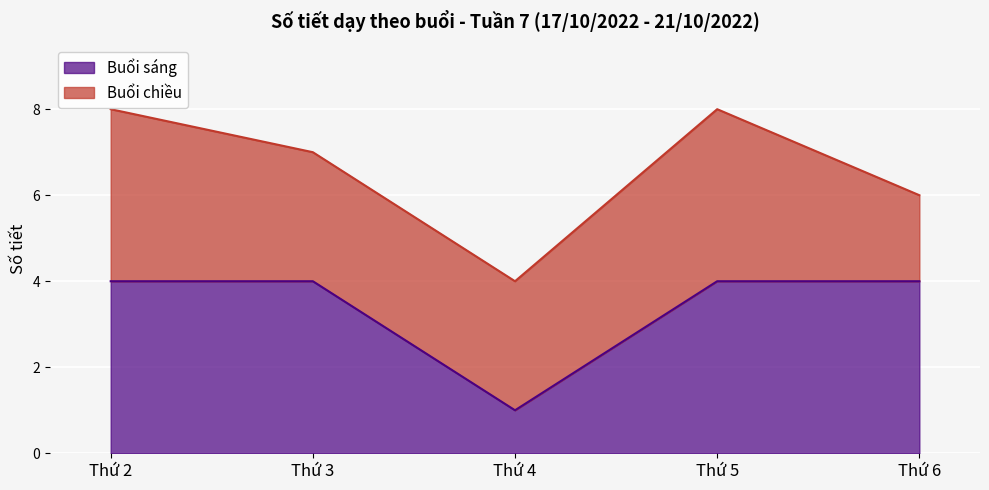

Rank the categories by value from lowest to highest.

Thứ 4, Thứ 2, Thứ 3, Thứ 5, Thứ 6